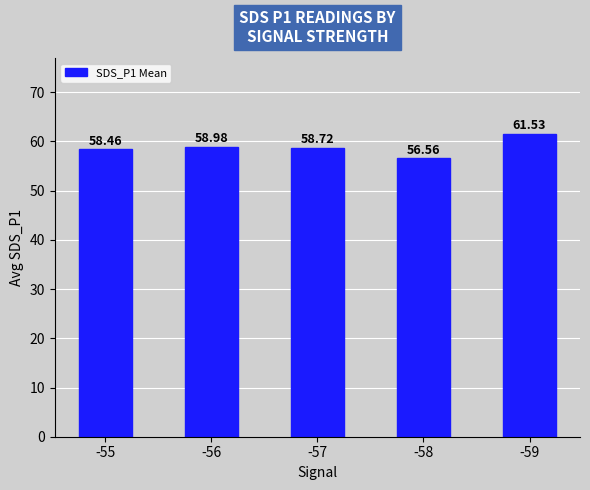

Which label corresponds to the smallest value in the chart?

-58